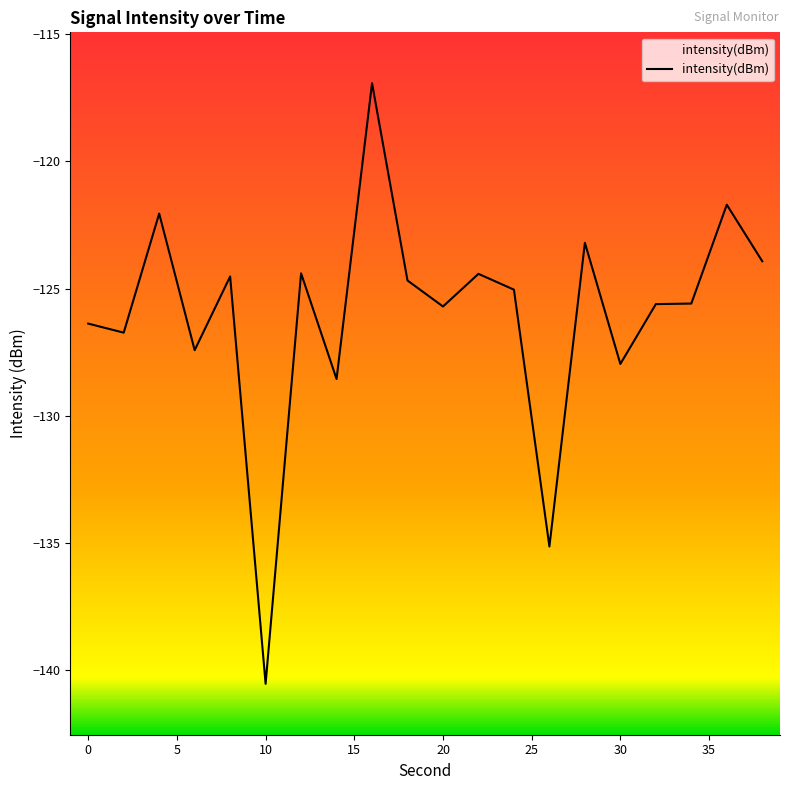

How many lines are shown in the chart?

1